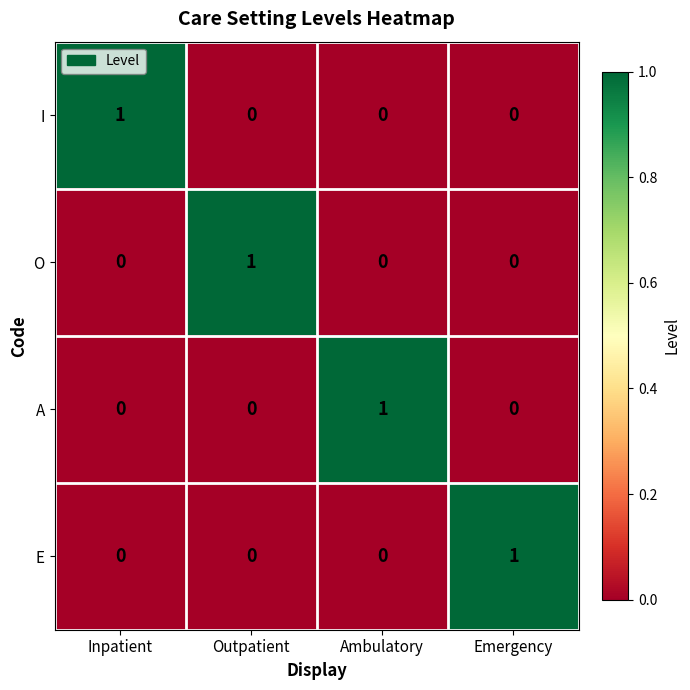

Reading left to right, list all the values displayed in this chart.

I: Inpatient=1	Outpatient=0	Ambulatory=0	Emergency=0
O: Inpatient=0	Outpatient=1	Ambulatory=0	Emergency=0
A: Inpatient=0	Outpatient=0	Ambulatory=1	Emergency=0
E: Inpatient=0	Outpatient=0	Ambulatory=0	Emergency=1